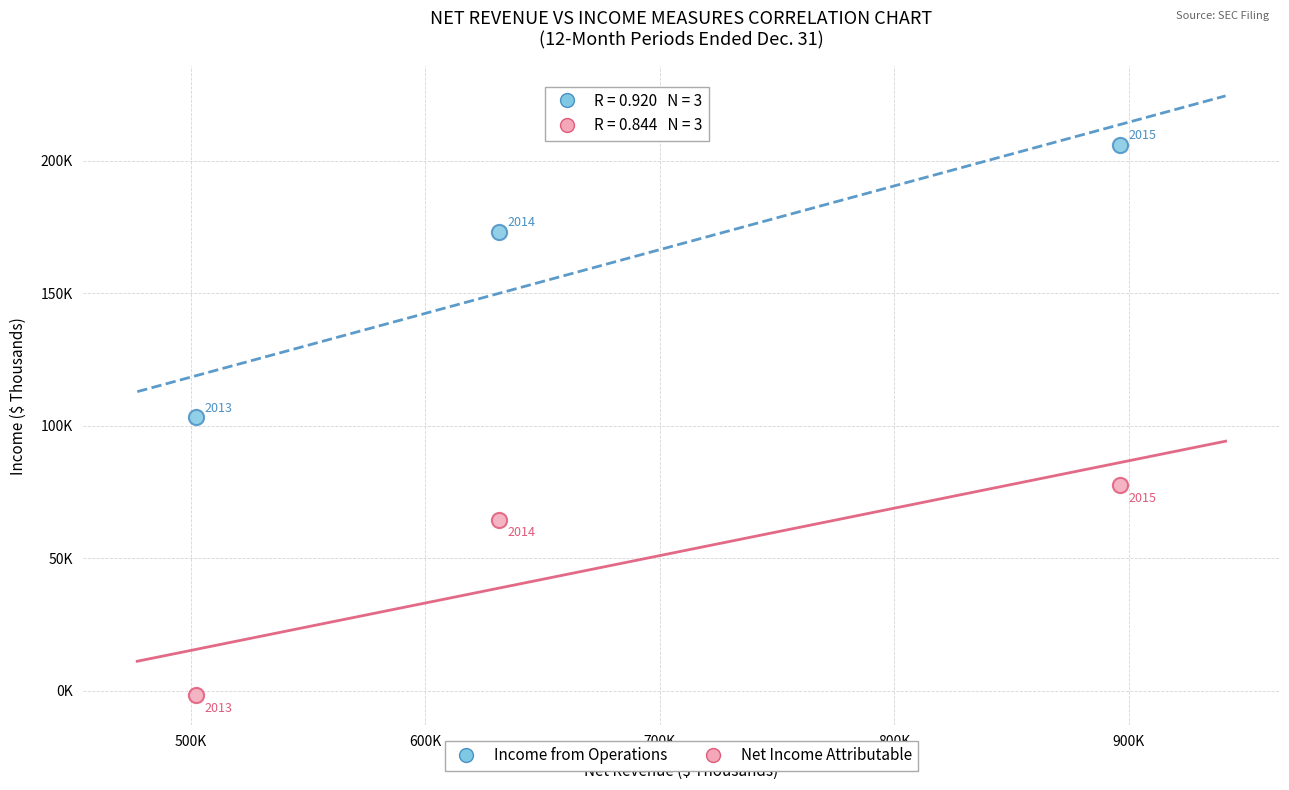

Which series contains the lowest Y value?

Net Income Attributable